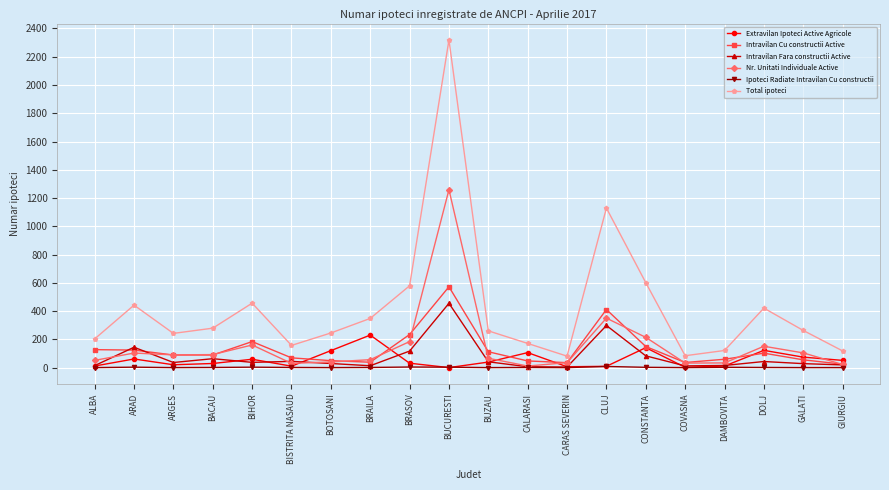

True or false: Ipoteci Radiate Intravilan Cu constructii and Total ipoteci intersect in this chart.

False